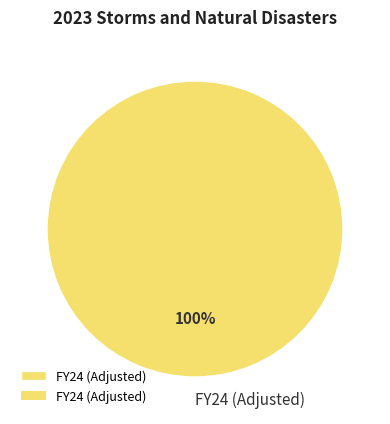

Is there a majority slice in this chart?

Yes